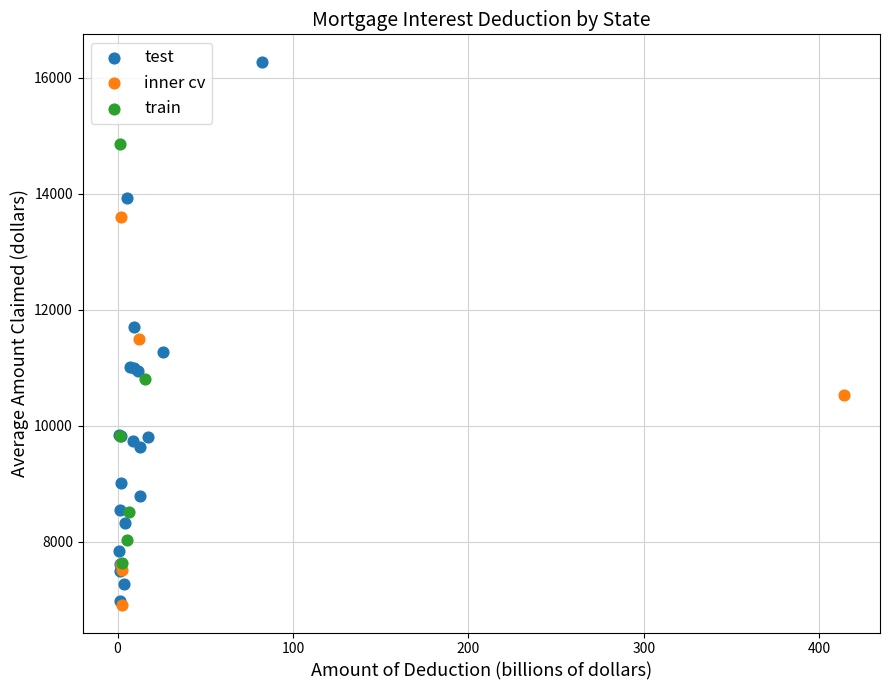

Which series has the widest spread of Y values?

test